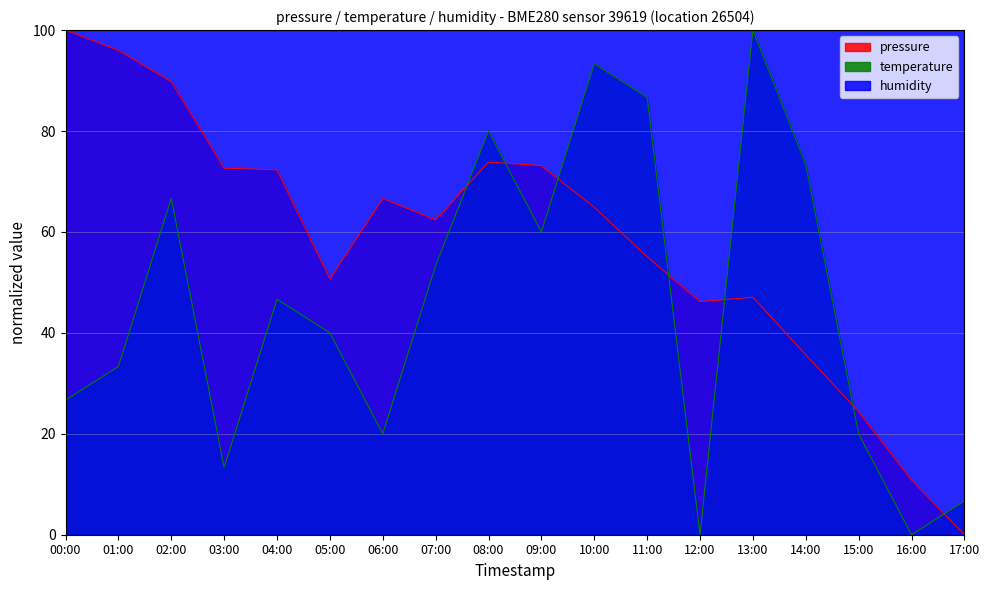

How many positive values does the temperature series have?

16